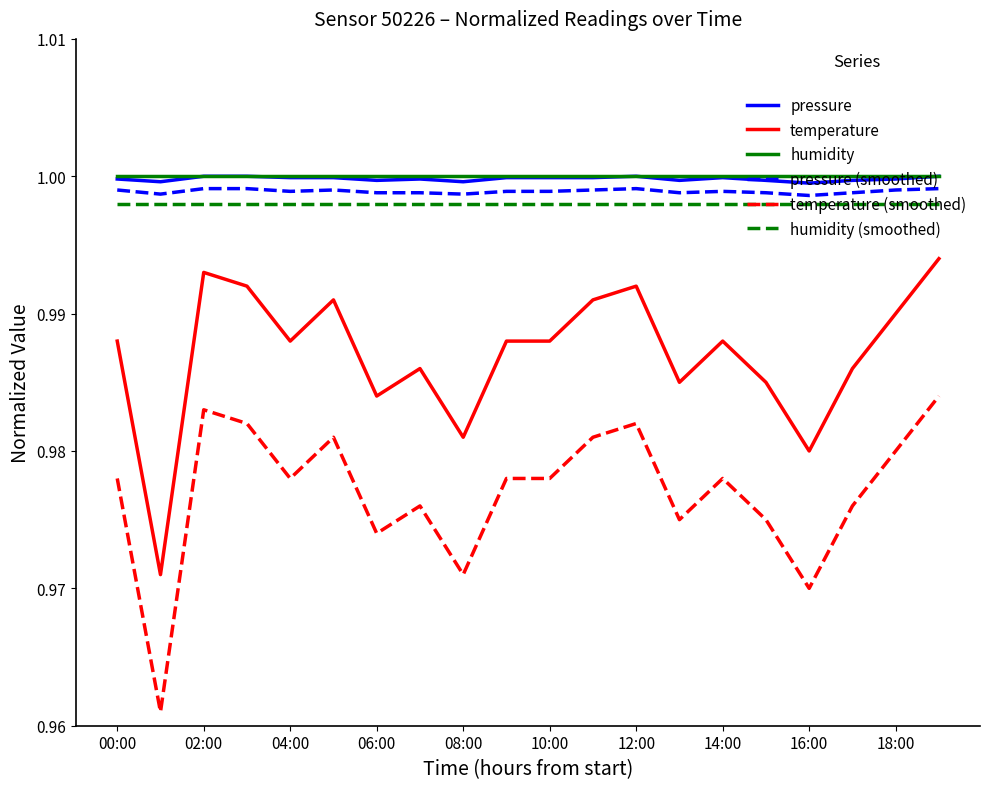

True or false: temperature (smoothed) and pressure intersect in this chart.

False